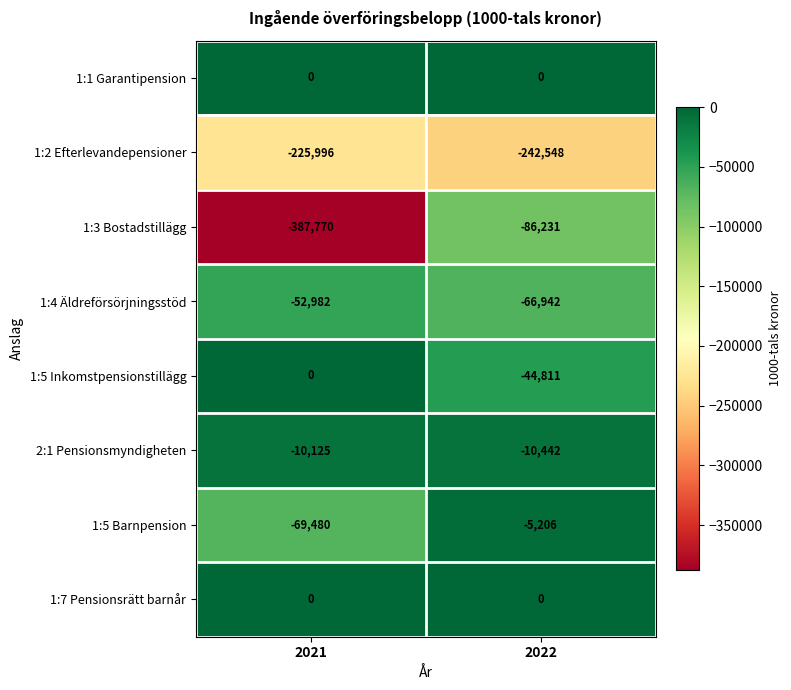

Count the number of data series in this chart.

8